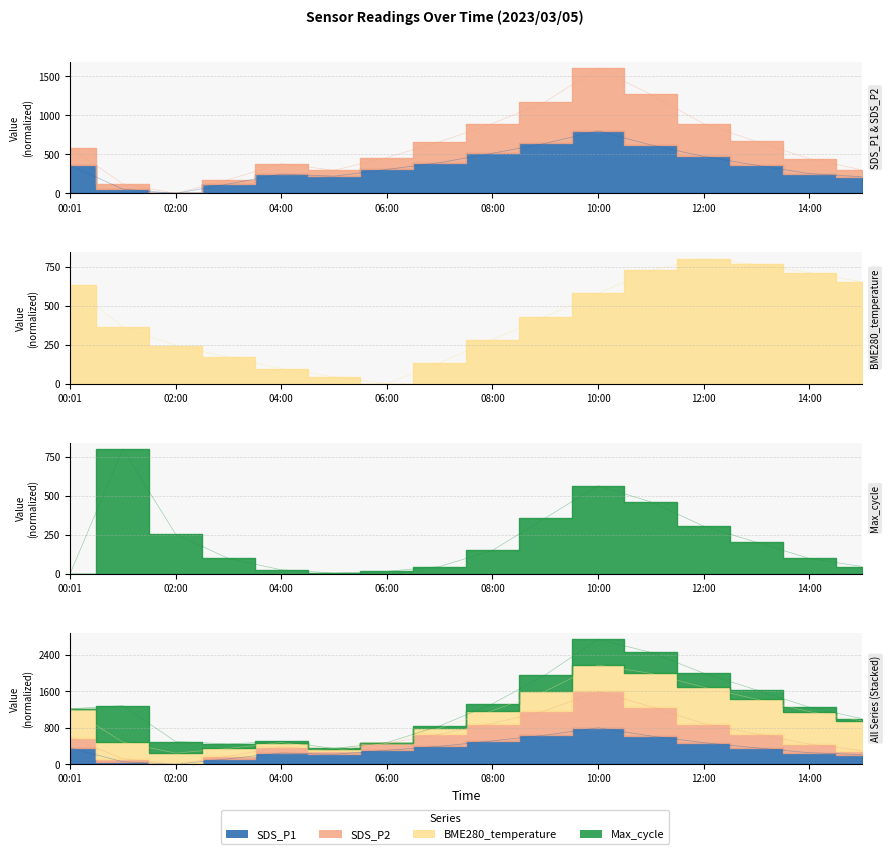

How many values in the SDS_P1 series exceed 358?

8